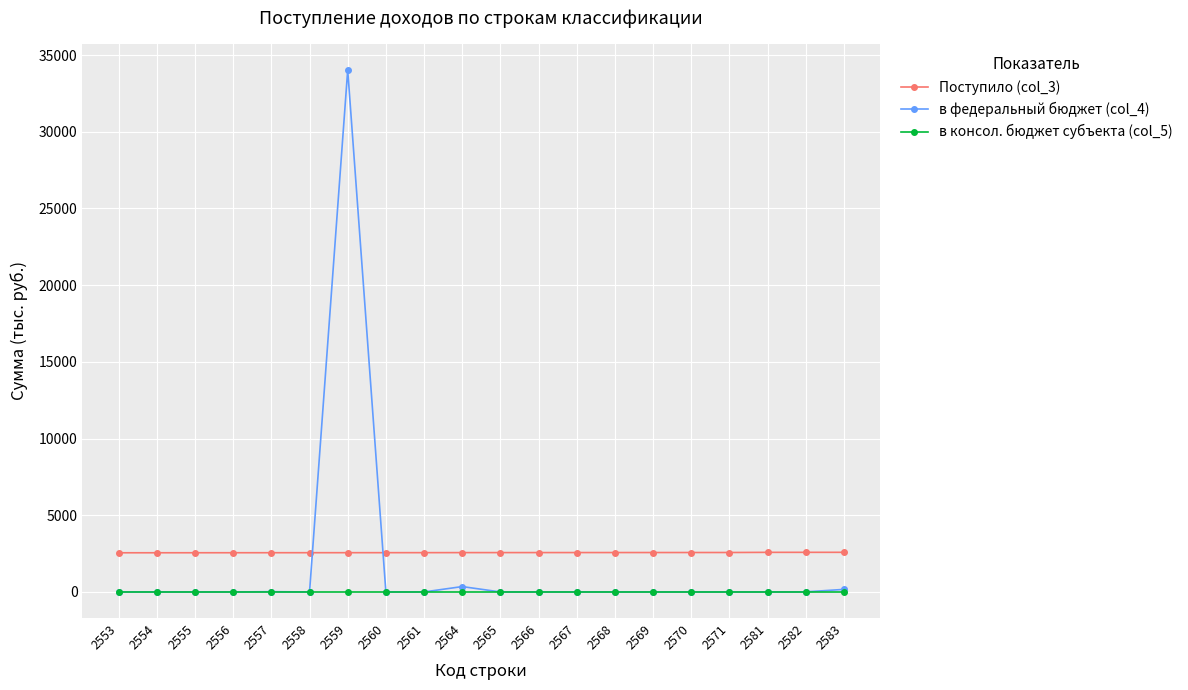

At which category is the sum across all series the highest?

2559